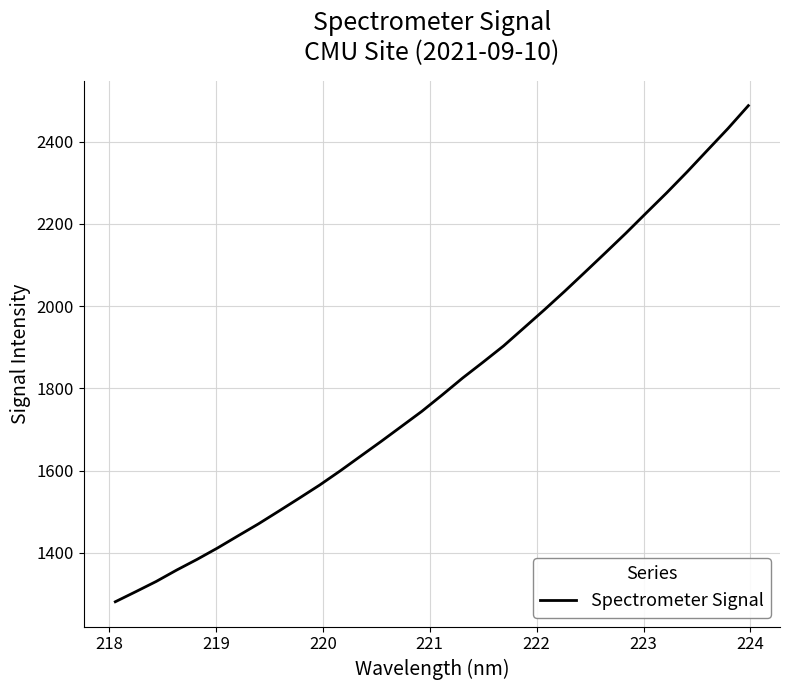

What is the greatest value displayed?

2487.3